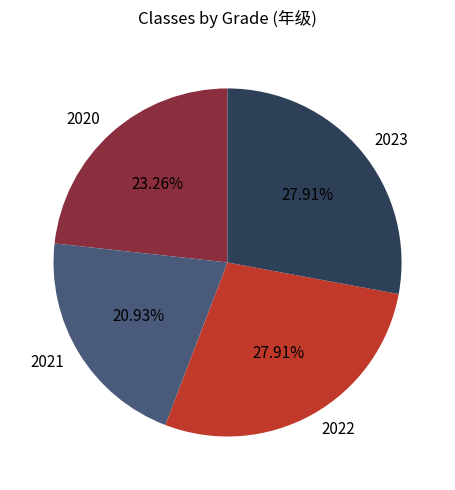

To the nearest percent, what portion does 2023 represent?

28%